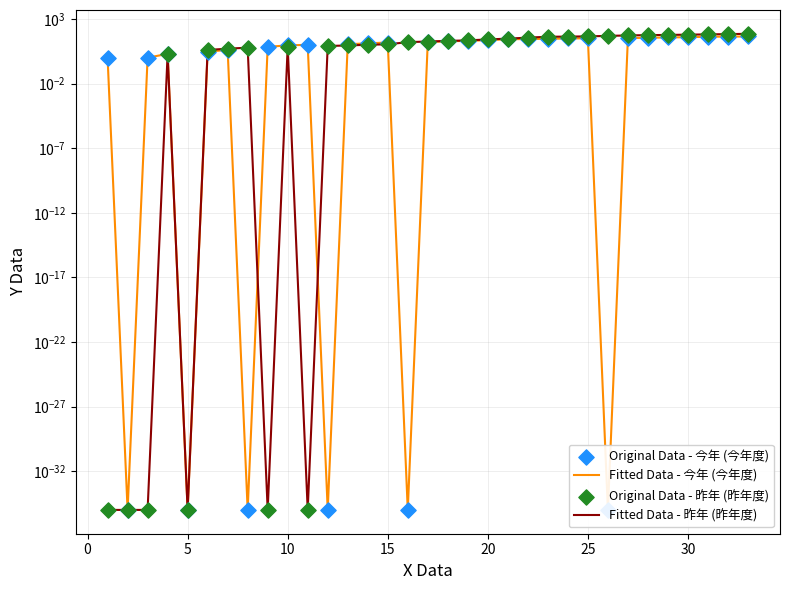

Which series has the largest total across all categories?

Fitted Data - 昨年 (昨年度)